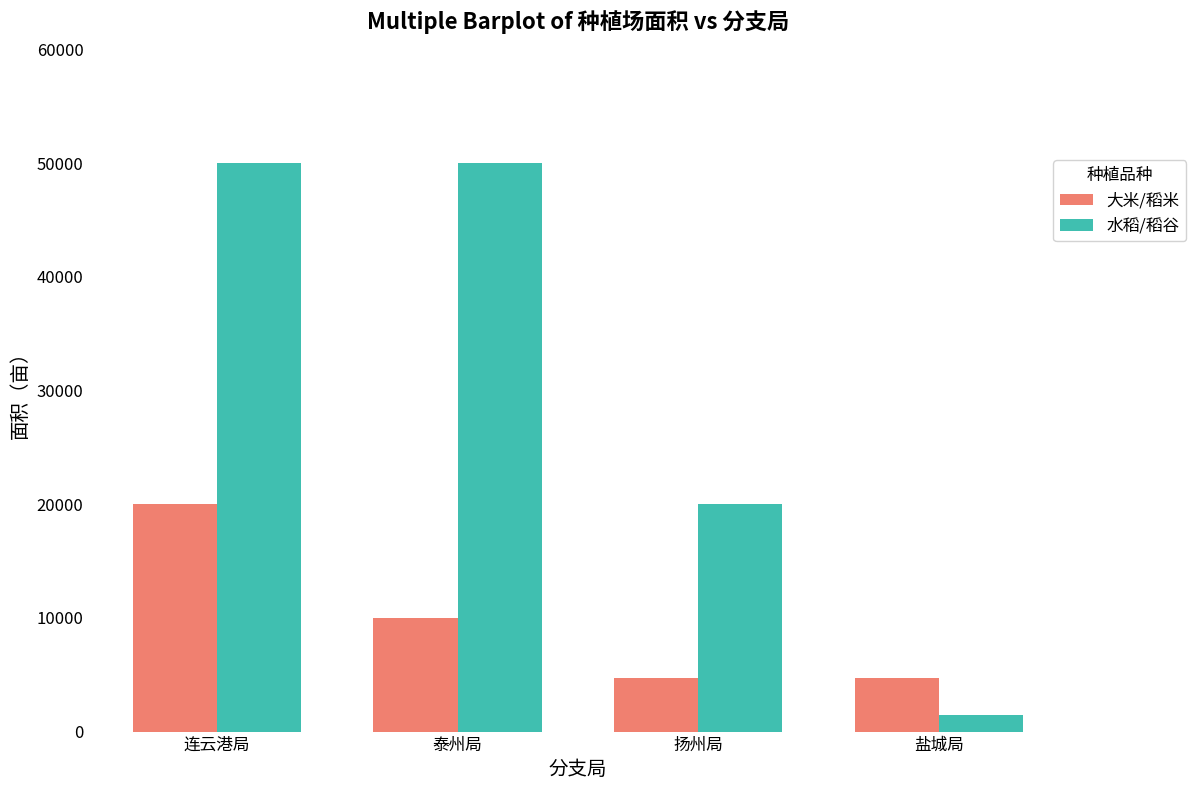

How many 水稻/稻谷 values are between 20000 and 50000?

3